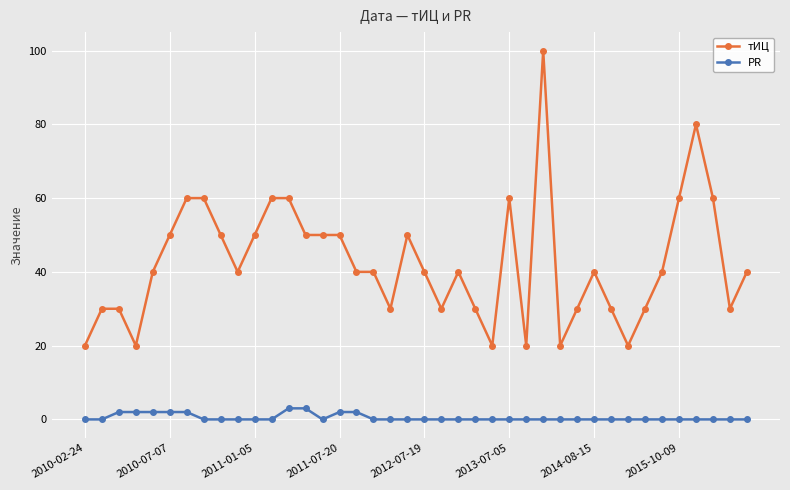

What is the value of the PR point at the 6th from the left?

2